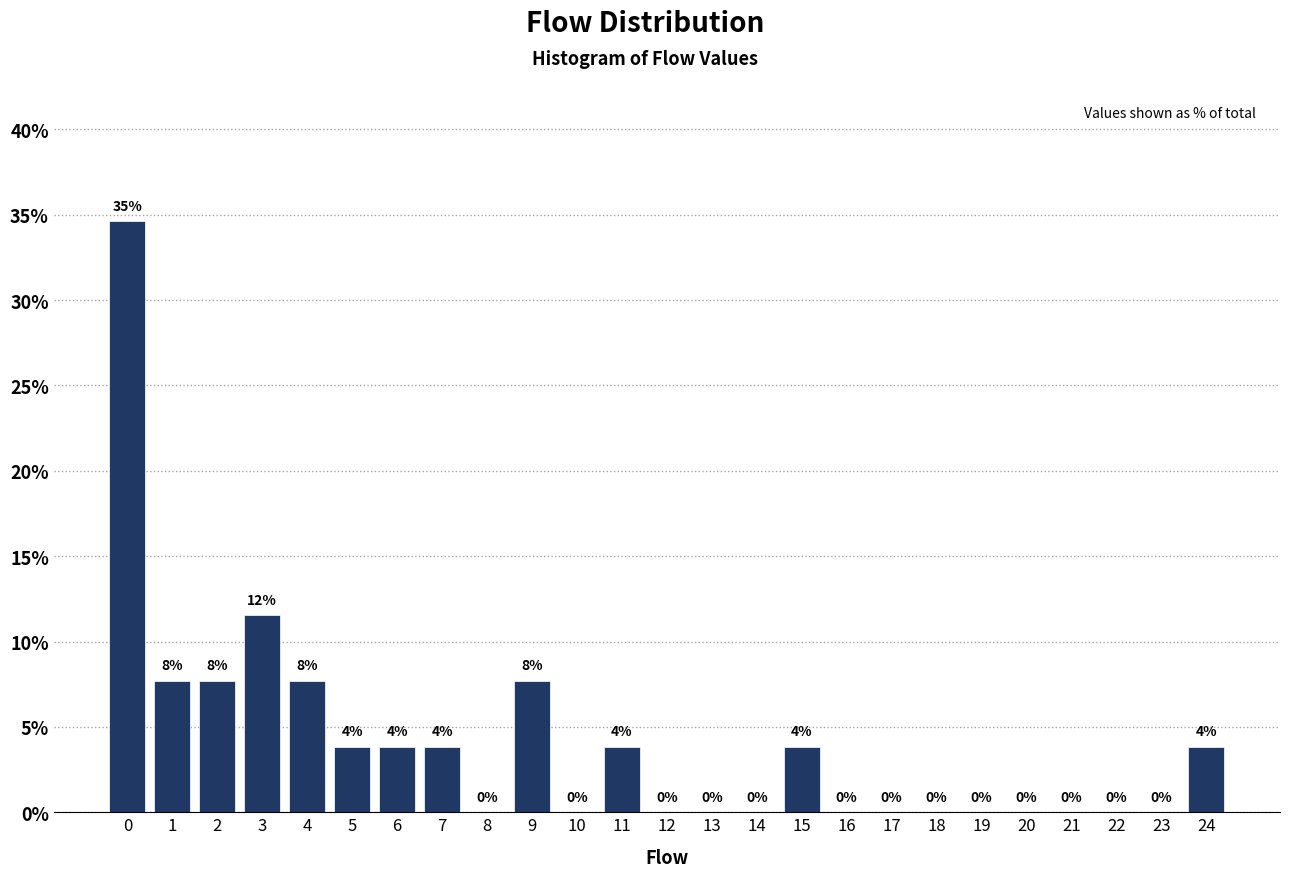

Where is the data nearest to the value 17?

3